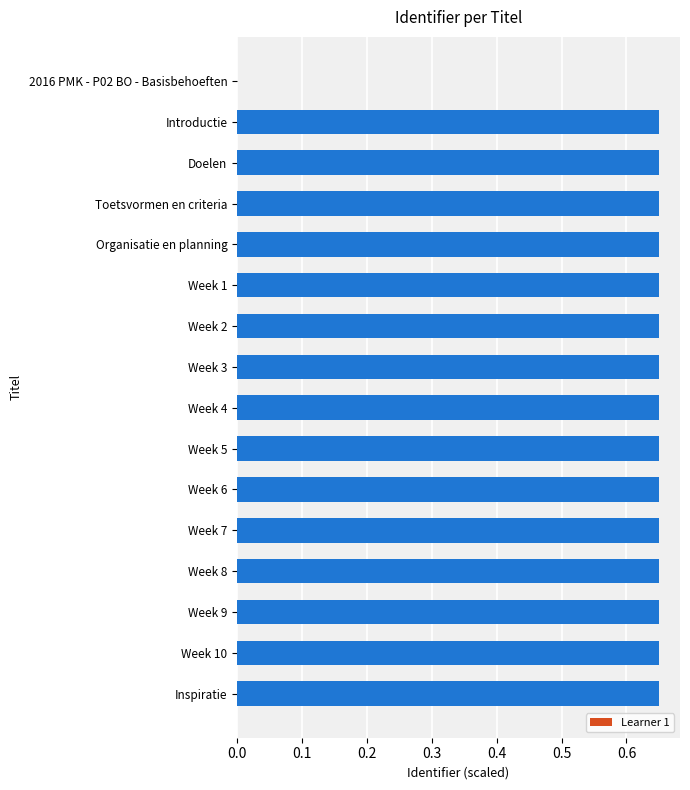

Which has a higher value, Week 9 or 2016 PMK - P02 BO - Basisbehoeften?

Week 9